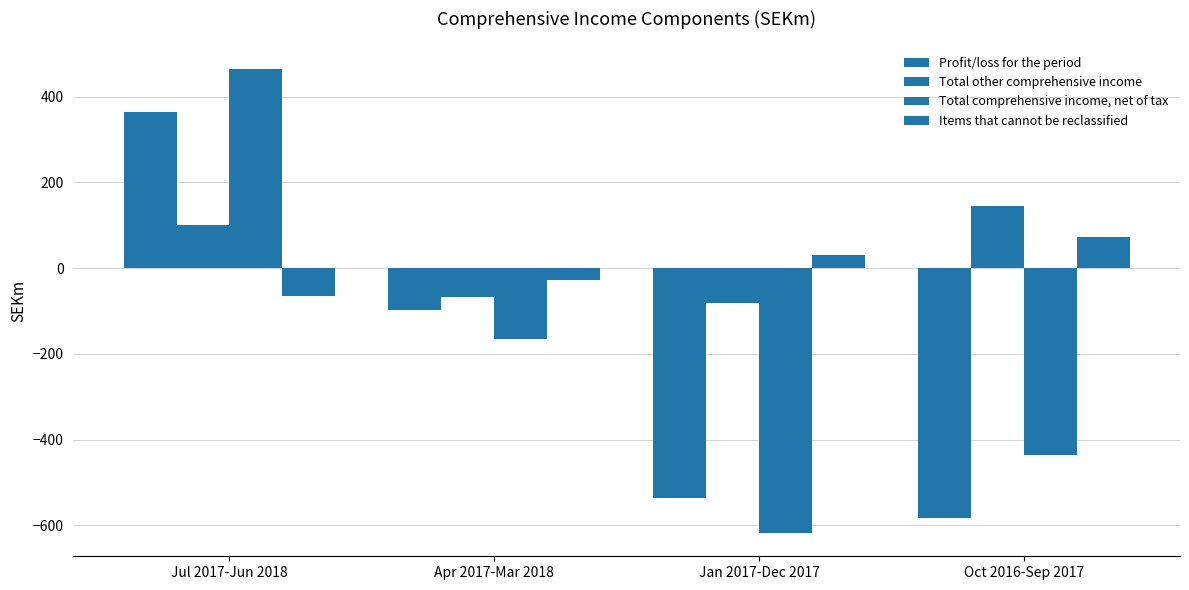

At which label does Total comprehensive income, net of tax reach its minimum?

Jan 2017-Dec 2017